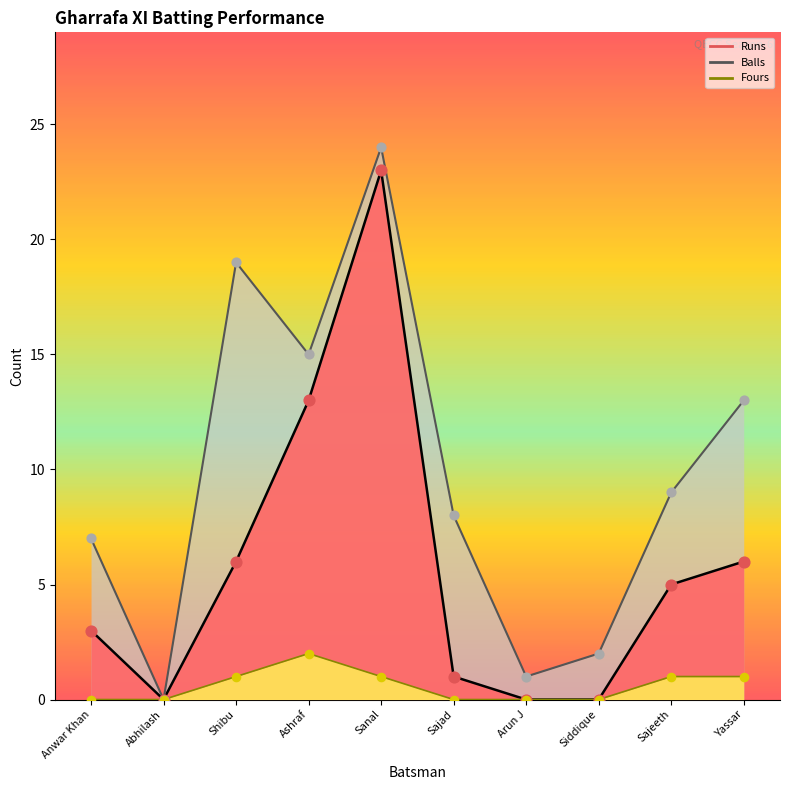

What is the total value across all series at Sajeeth?

15